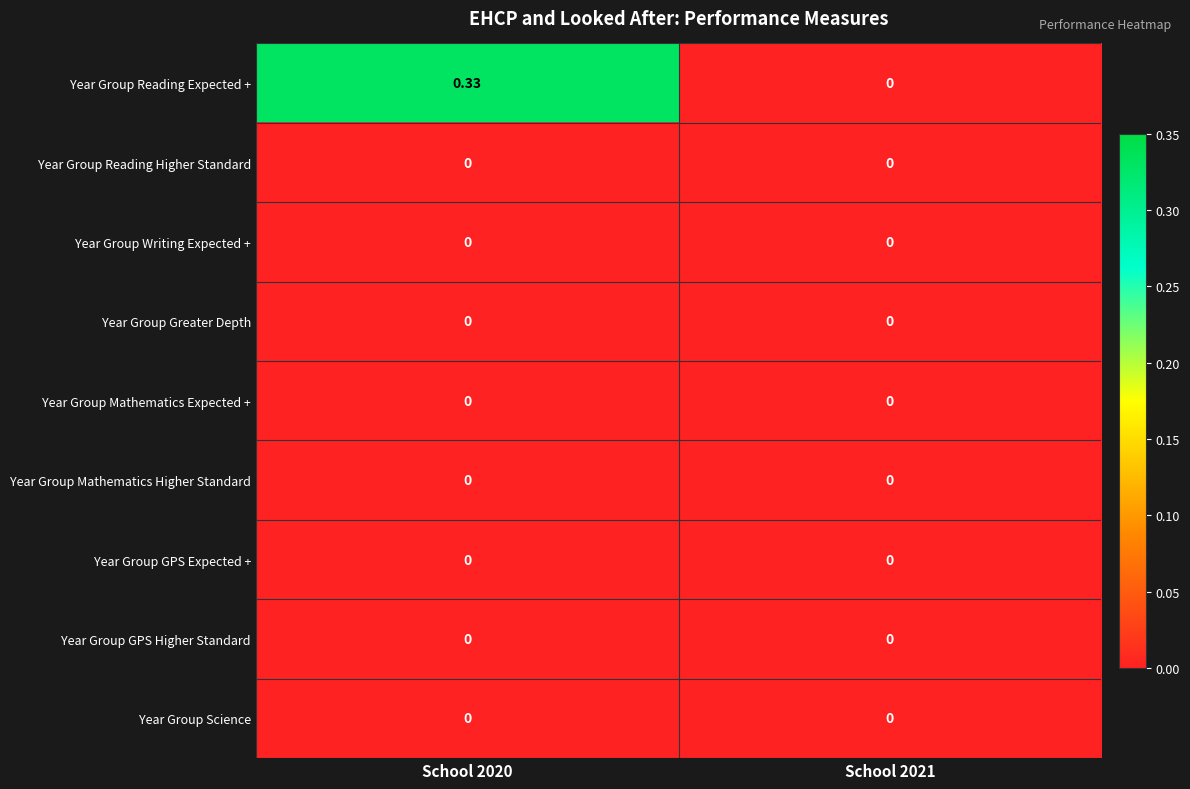

Which series has the widest spread of values?

Year Group Reading Expected +